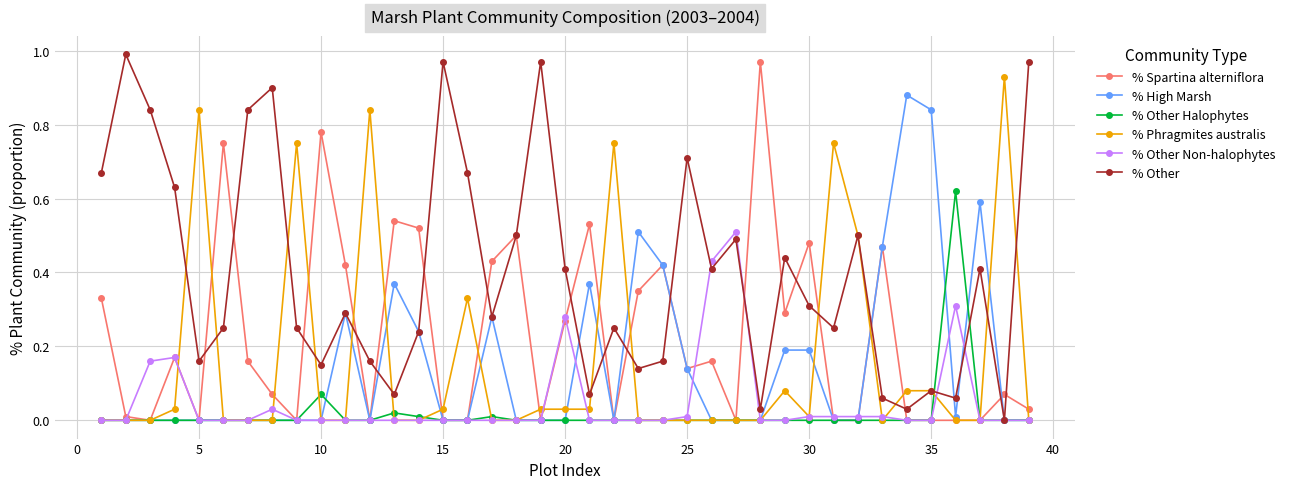

True or false: % Other has more than 2 interior local peaks.

True